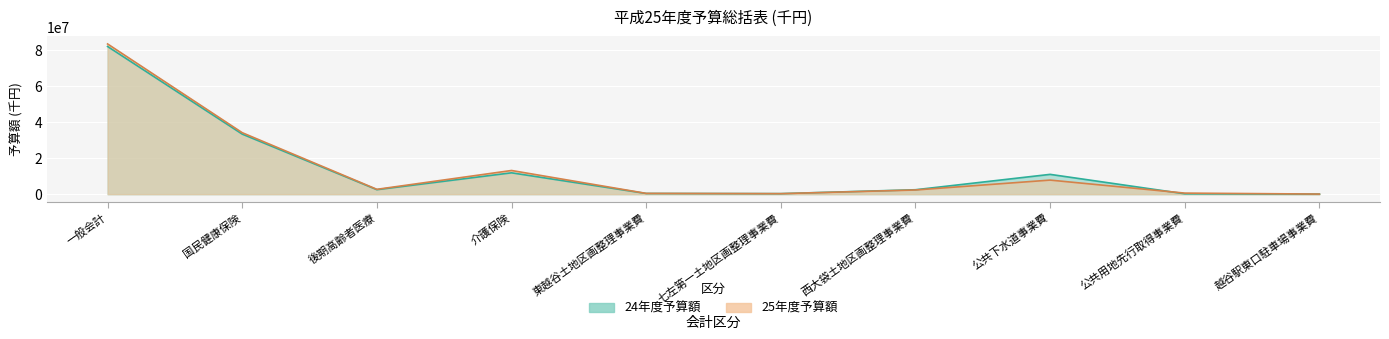

Which series ends up on top after the final intersection of 25年度予算額 and 24年度予算額?

25年度予算額